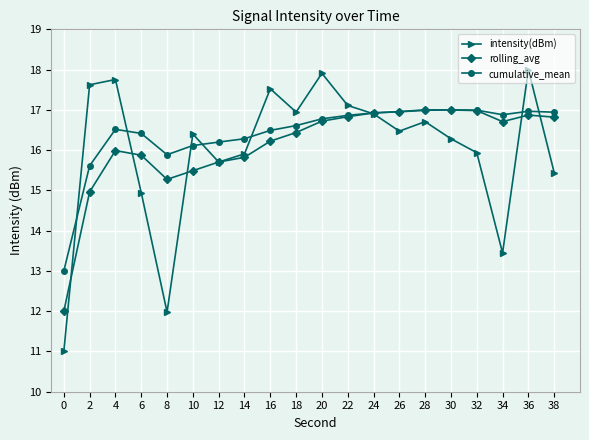

At which category is the sum across all series the highest?

36